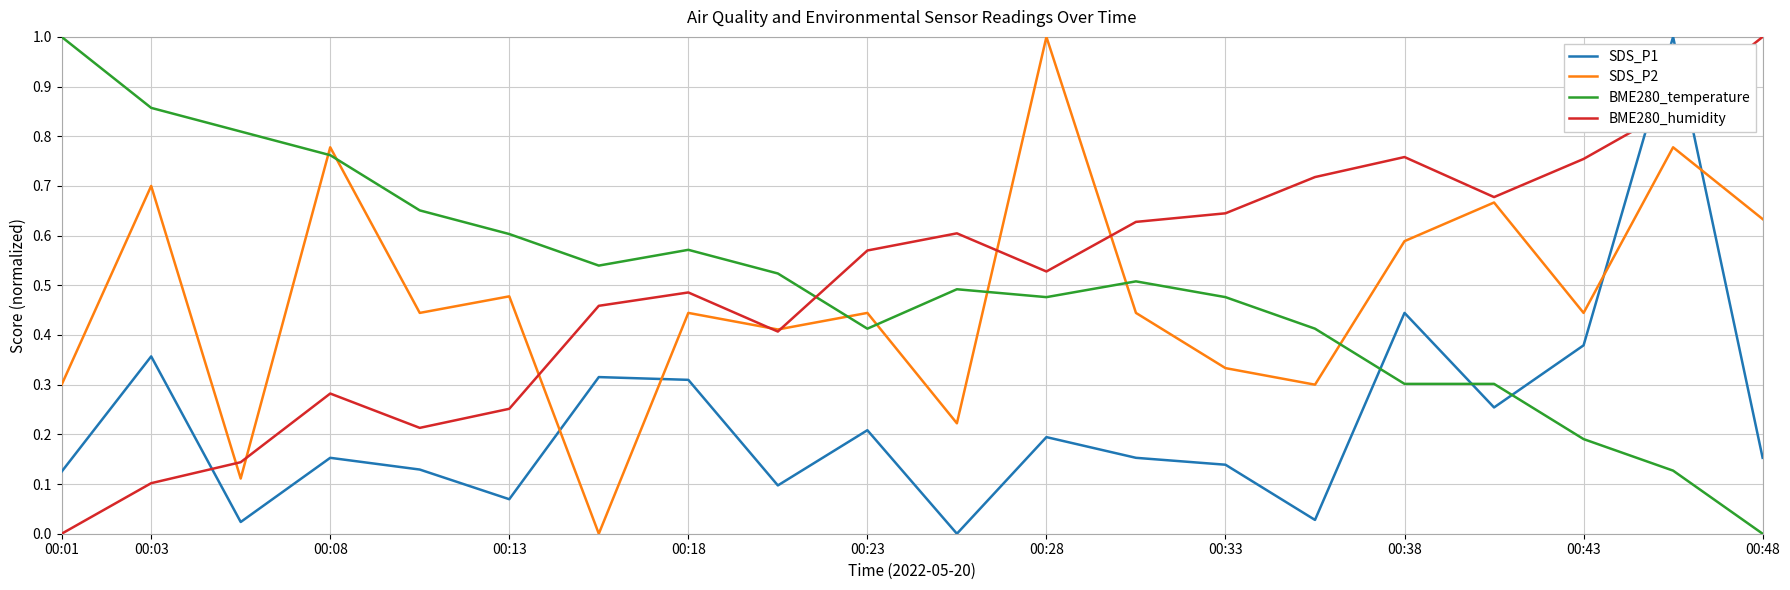

Which series ends up on top after the final intersection of SDS_P1 and BME280_temperature?

SDS_P1